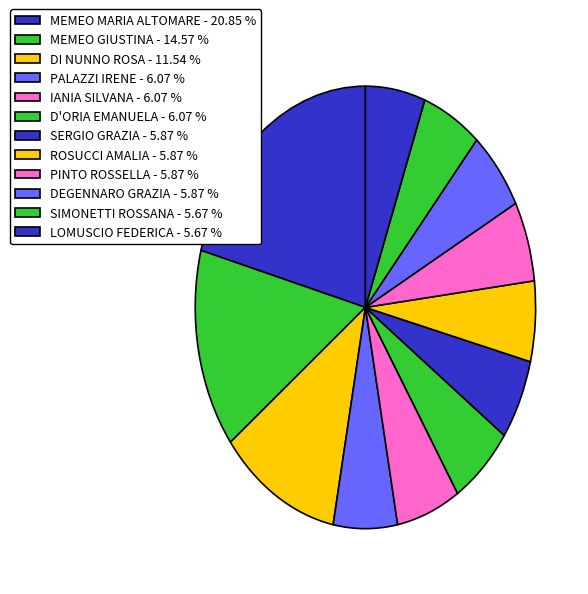

Does SIMONETTI ROSSANA account for over 50% of the chart?

No